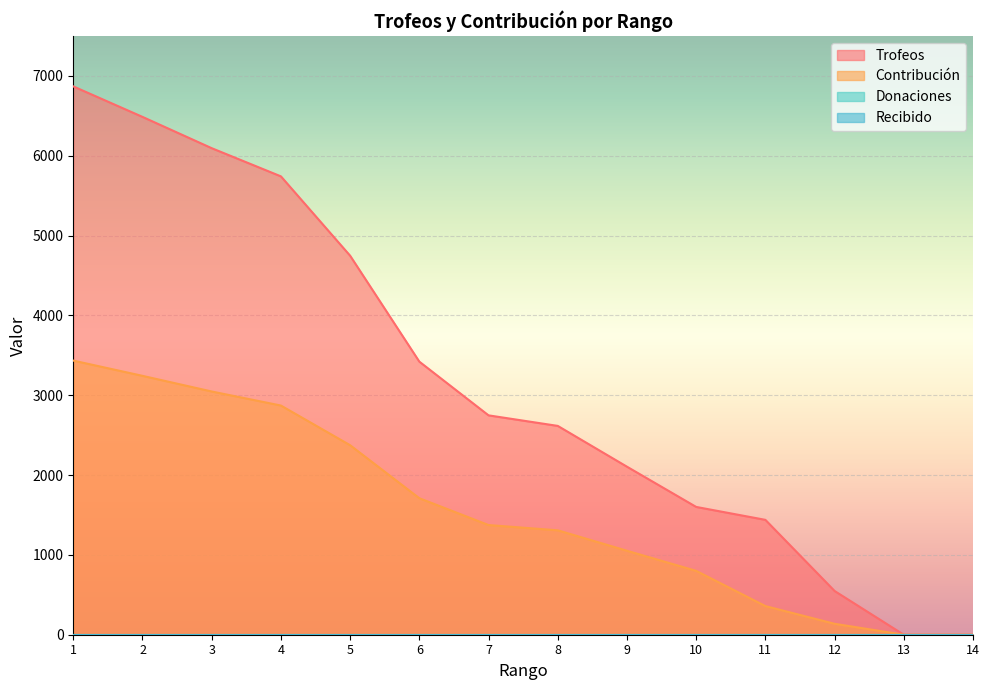

Reading left to right, list all the values displayed in this chart.

Trofeos: 6869	6487	6095	5742	4748	3421	2748	2616	2105	1601	1439	548	0	0
Contribución: 3434	3243	3047	2871	2374	1710	1374	1308	1052	800	359	137	0	0